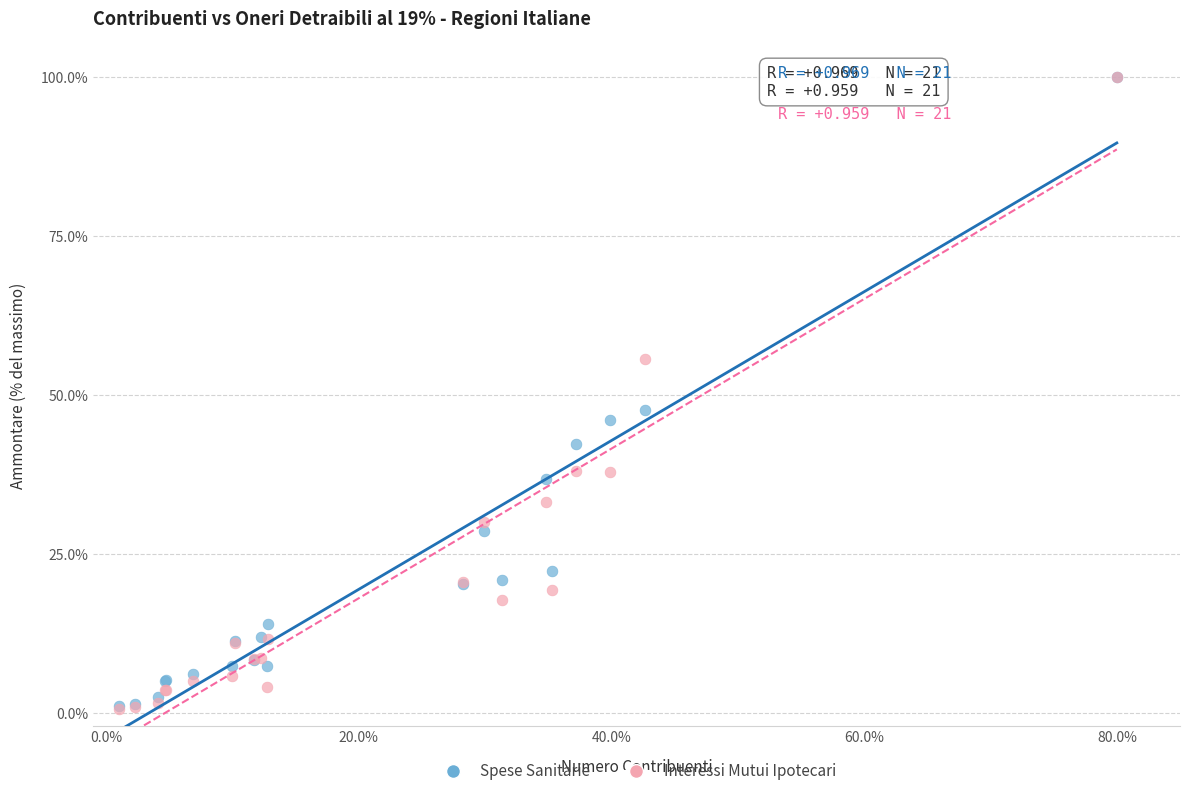

Across all series, what Y value is closest to 50?

47.6